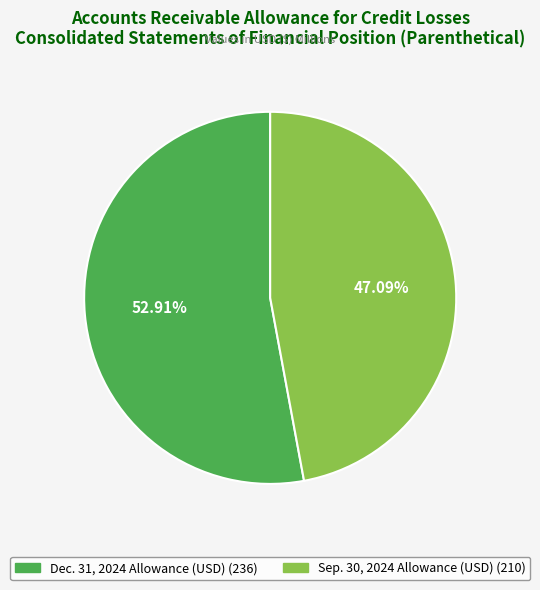

What is the smallest slice in the pie chart?

Sep. 30, 2024 Allowance (USD)